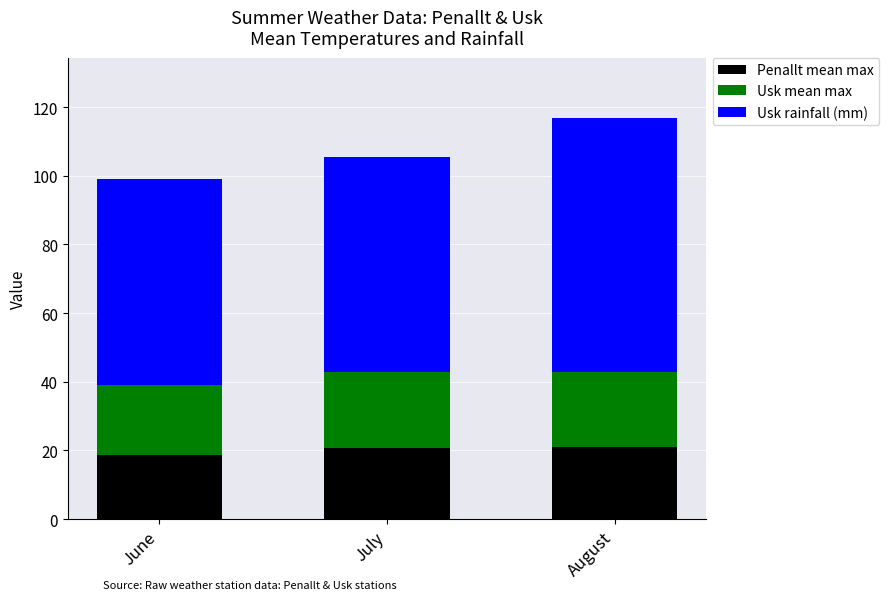

What is the difference between the maximum and minimum values in the Penallt mean max series?

2.2